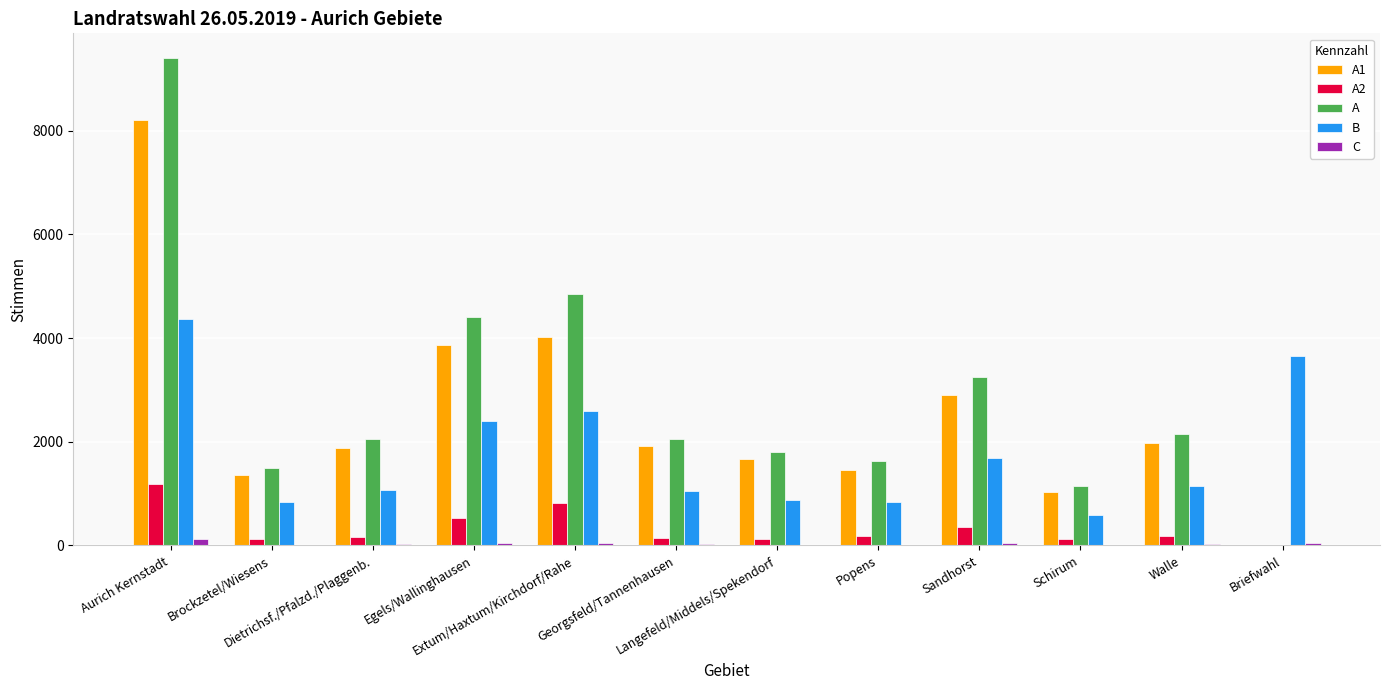

What is the greatest value displayed?

9407